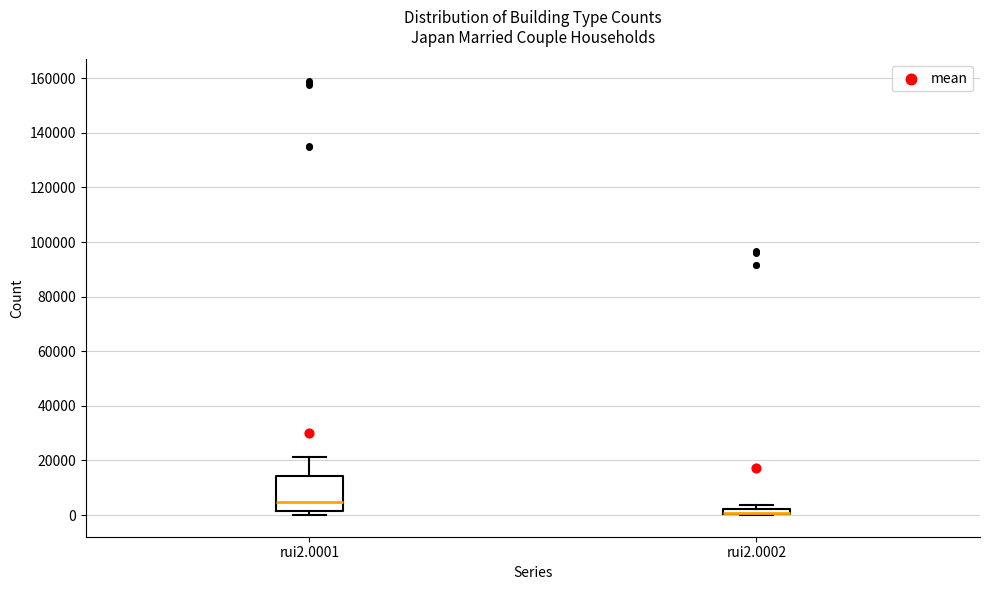

Comparing the boxes themselves (not the whiskers), which one is the tallest?

rui2.0001